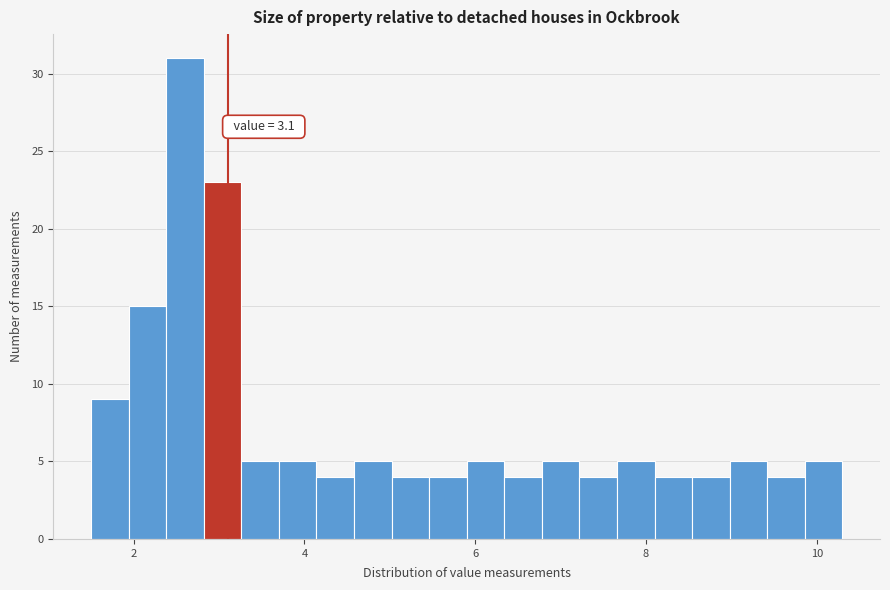

Around what value on the x-axis is the tallest bar? Give the approximate position of its centre, as read against the axis.

2.6